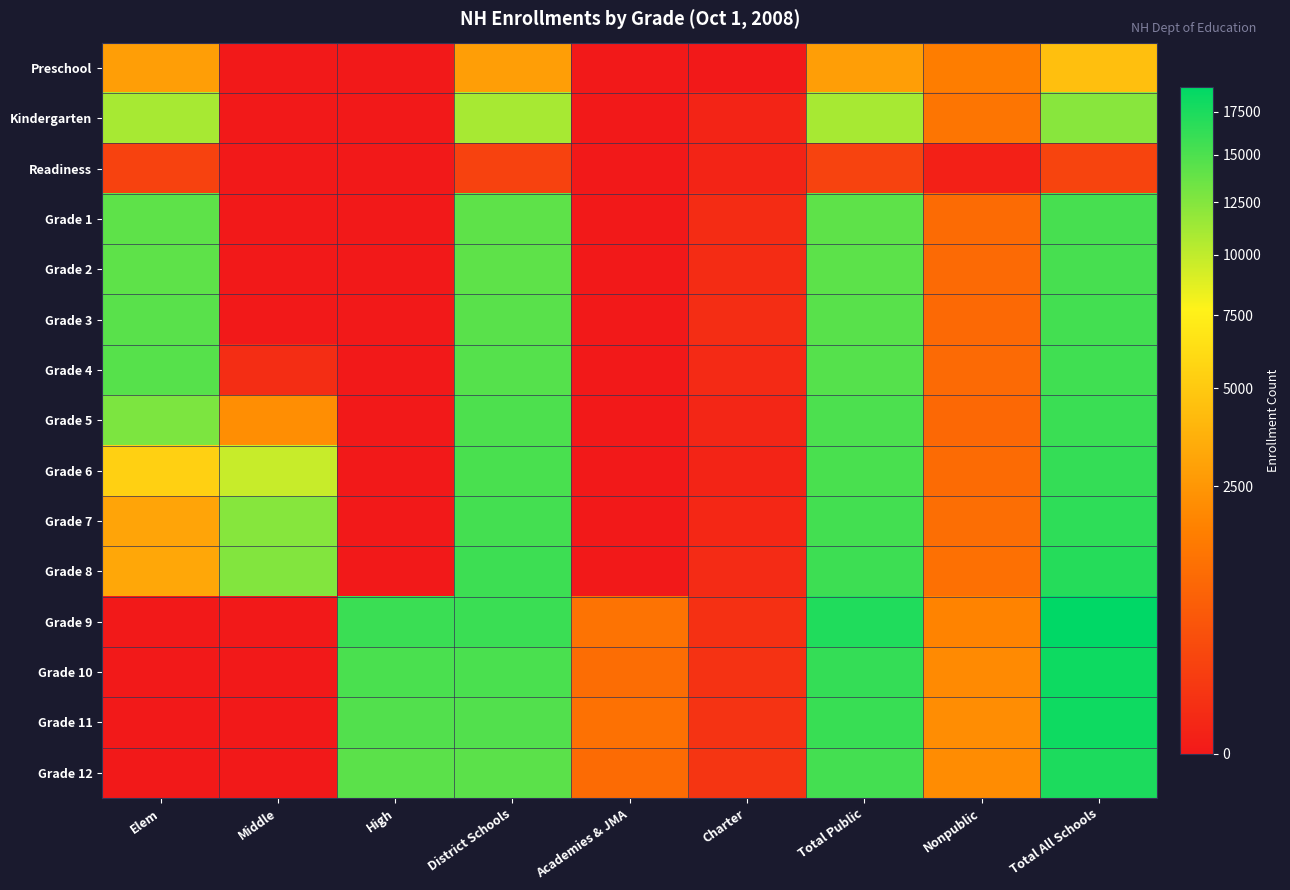

What is the maximum value shown in the chart?

19038